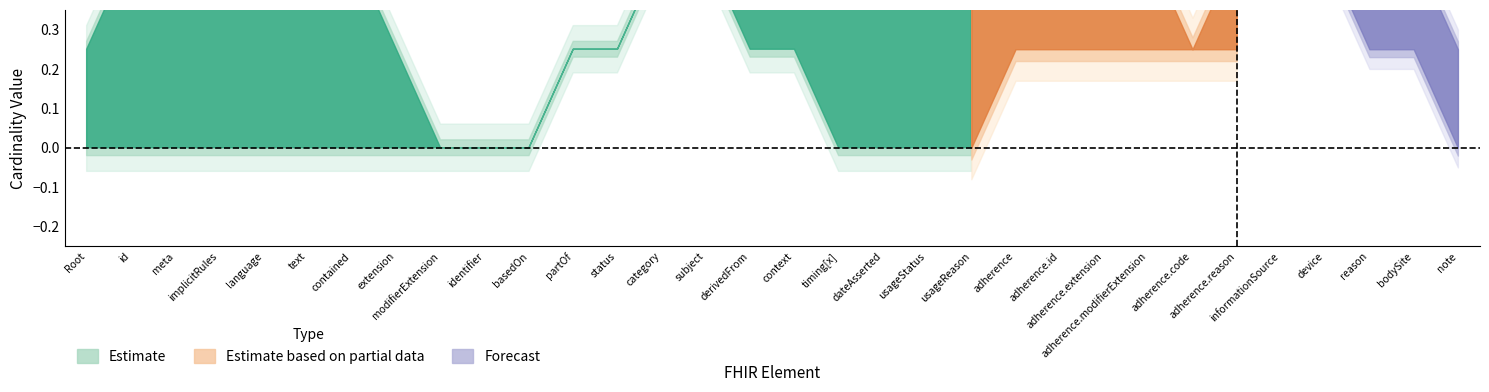

At which category is the sum across all series the highest?

DeviceUsage.context